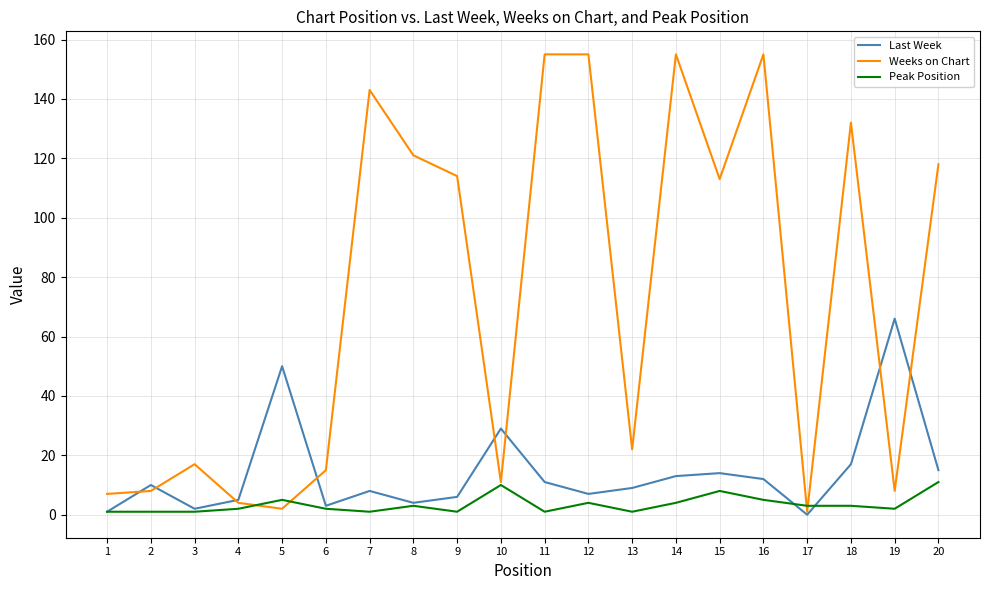

What is the highest value of the Weeks on Chart series?

155